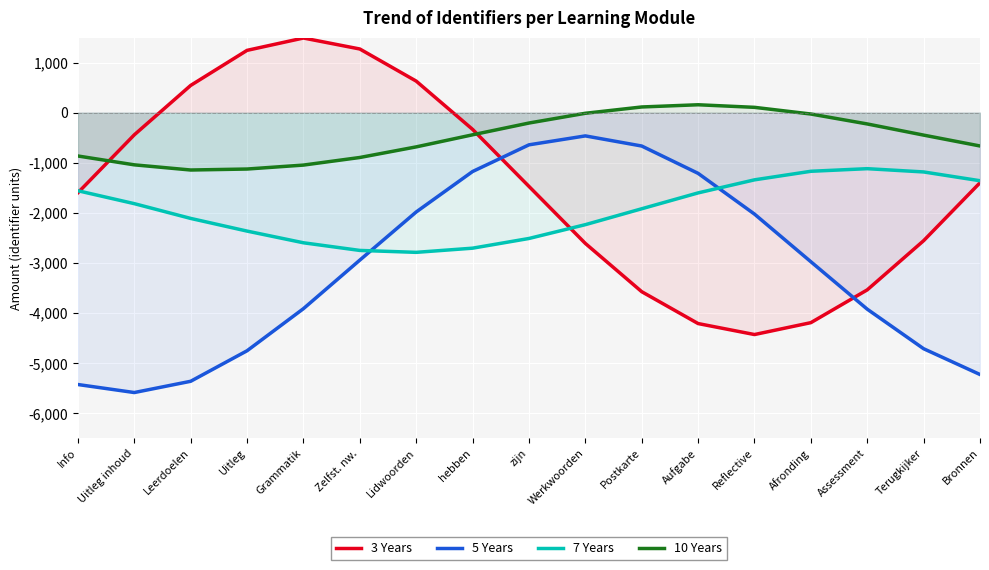

The 5 Years series shows -1018.1 at Postkarte. True or false?

False